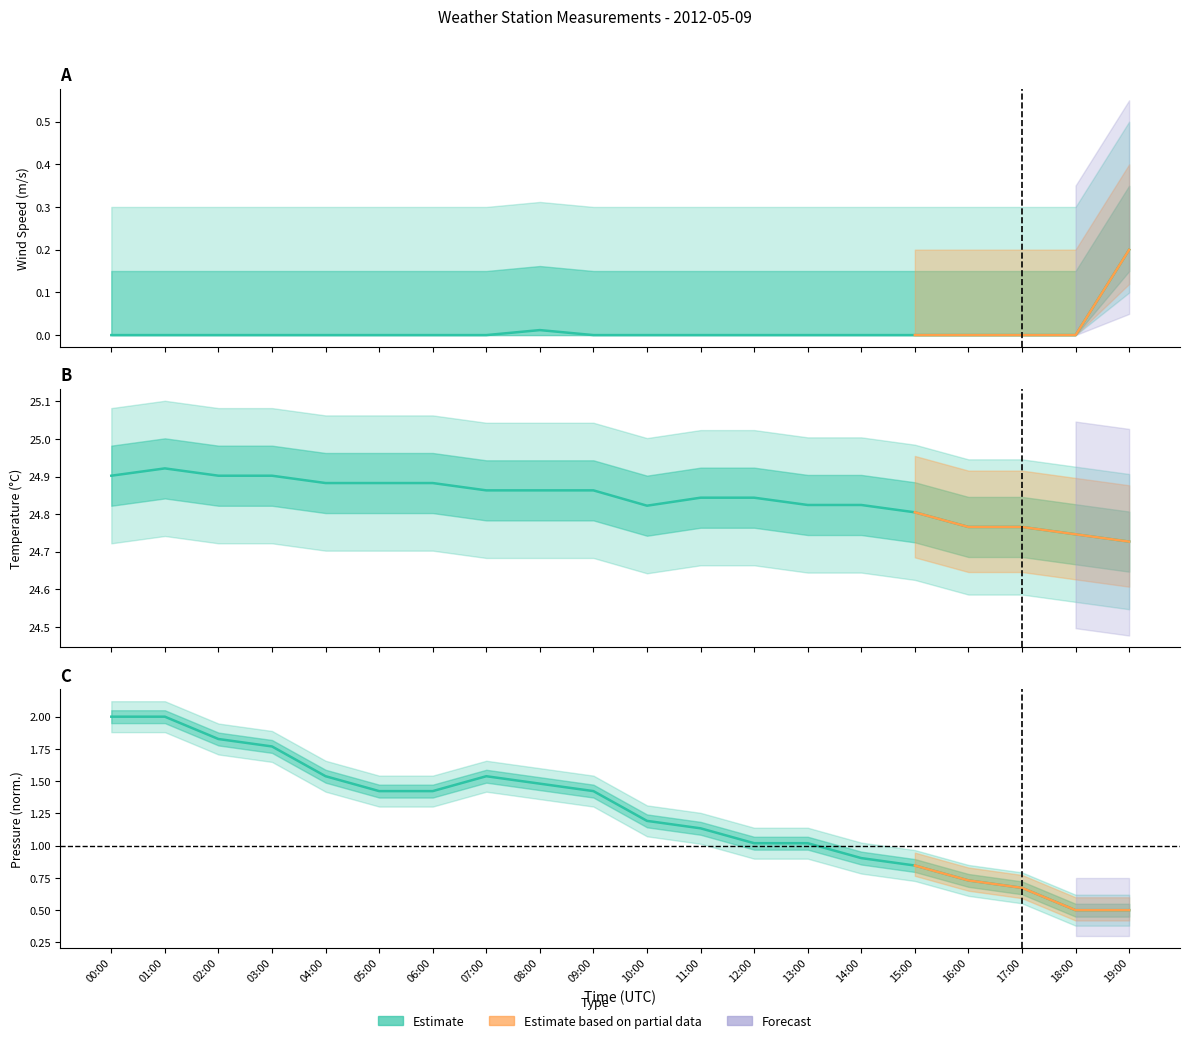

At which label is PA closest to 1?

12:00